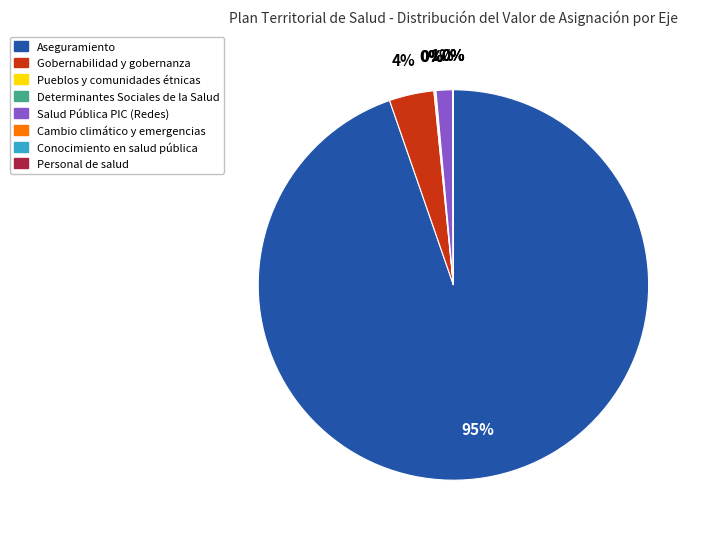

Which slice represents more than half of the pie?

Aseguramiento